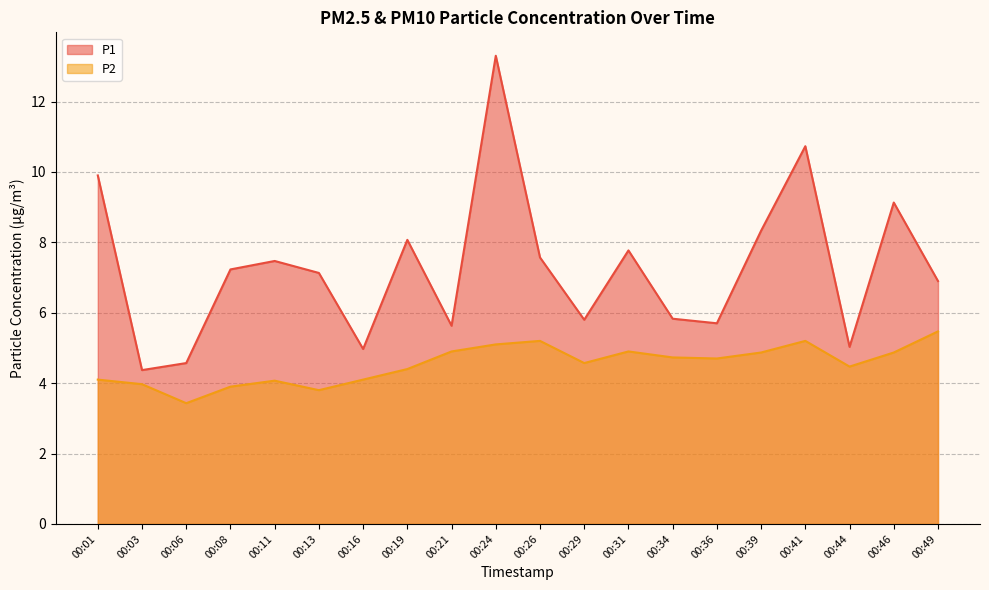

Rank the categories by P2 value from highest to lowest.

00:49, 00:26, 00:41, 00:24, 00:21, 00:31, 00:39, 00:46, 00:34, 00:36, 00:29, 00:44, 00:19, 00:01, 00:16, 00:11, 00:03, 00:08, 00:13, 00:06